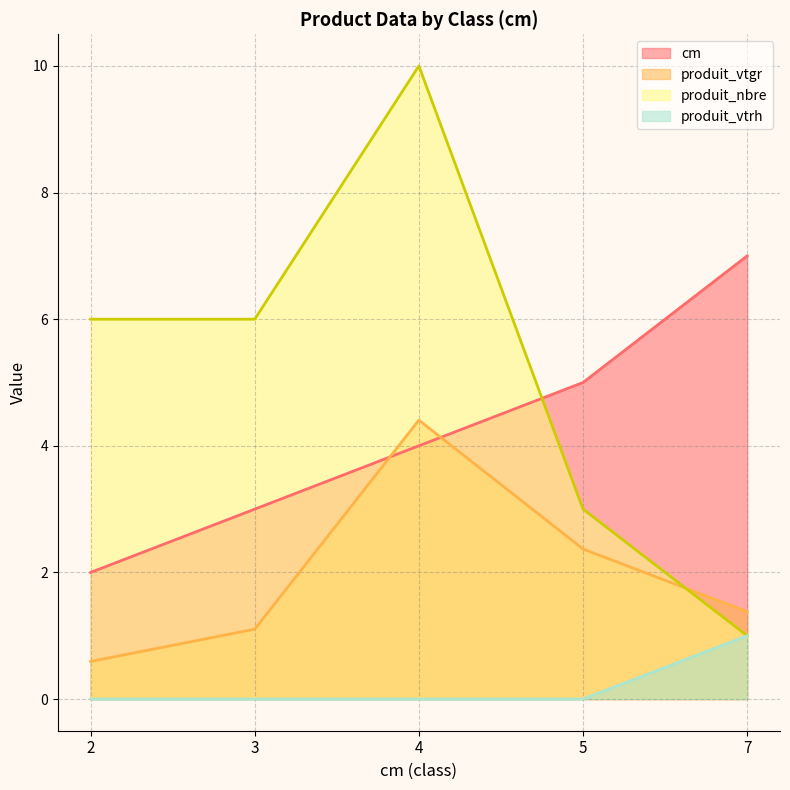

True or false: cm has more than 2 points higher than both neighbors.

False